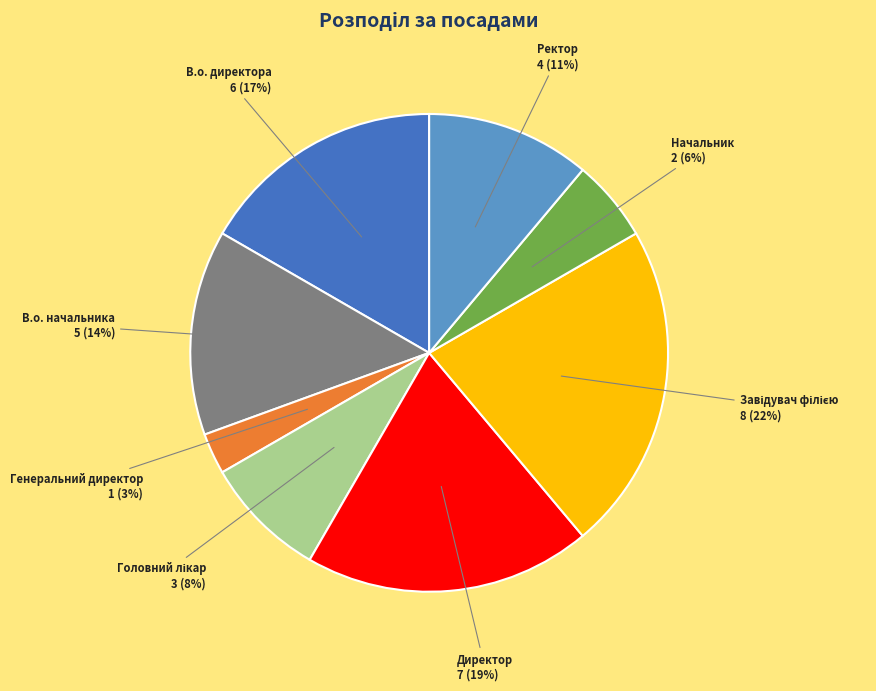

Is there a majority slice in this chart?

No